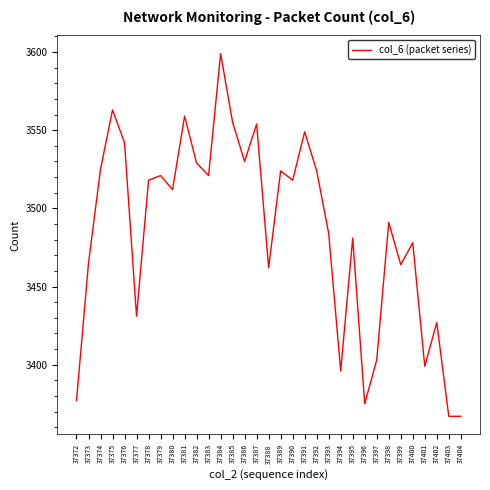

What is the difference between the maximum and minimum values?

232